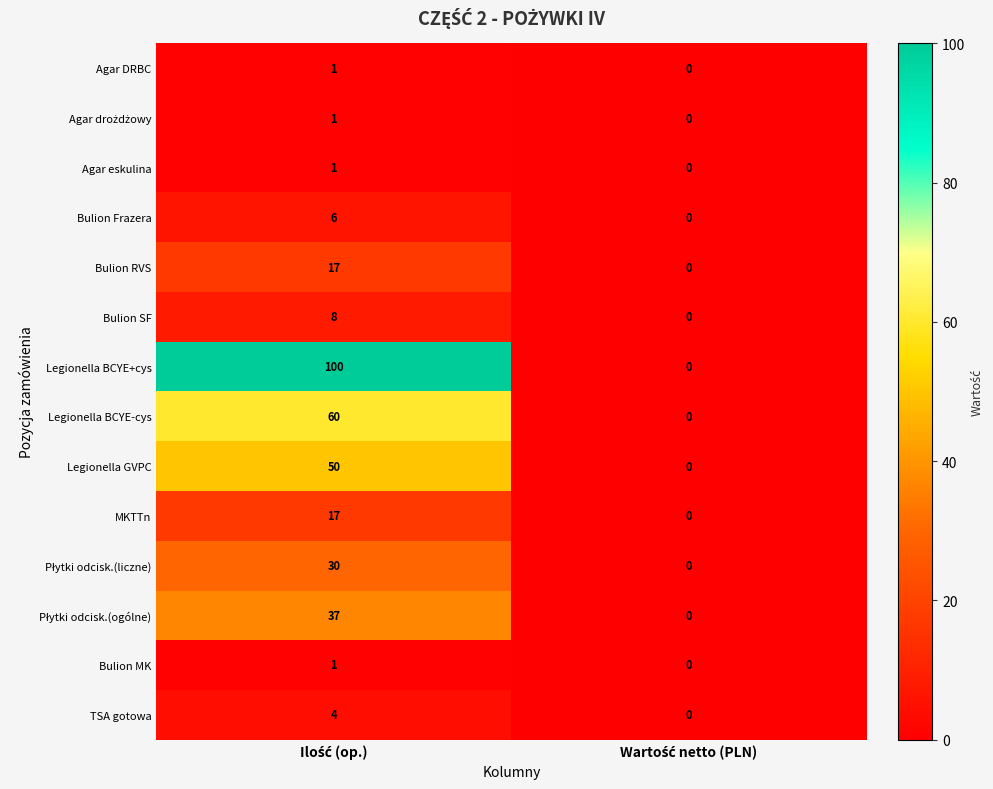

Which series has the largest total across all categories?

Legionella BCYE+cys